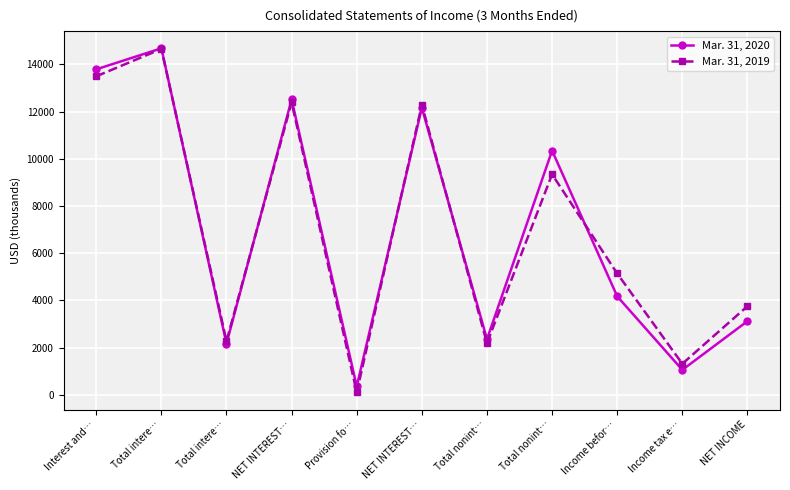

Reading left to right, extract all data points from this chart.

Mar. 31, 2020: 13795	14686	2168	12518	350	12168	2352	10349	4171	1053	3118
Mar. 31, 2019: 13499	14660	2266	12394	100	12294	2188	9343	5139	1311	3754